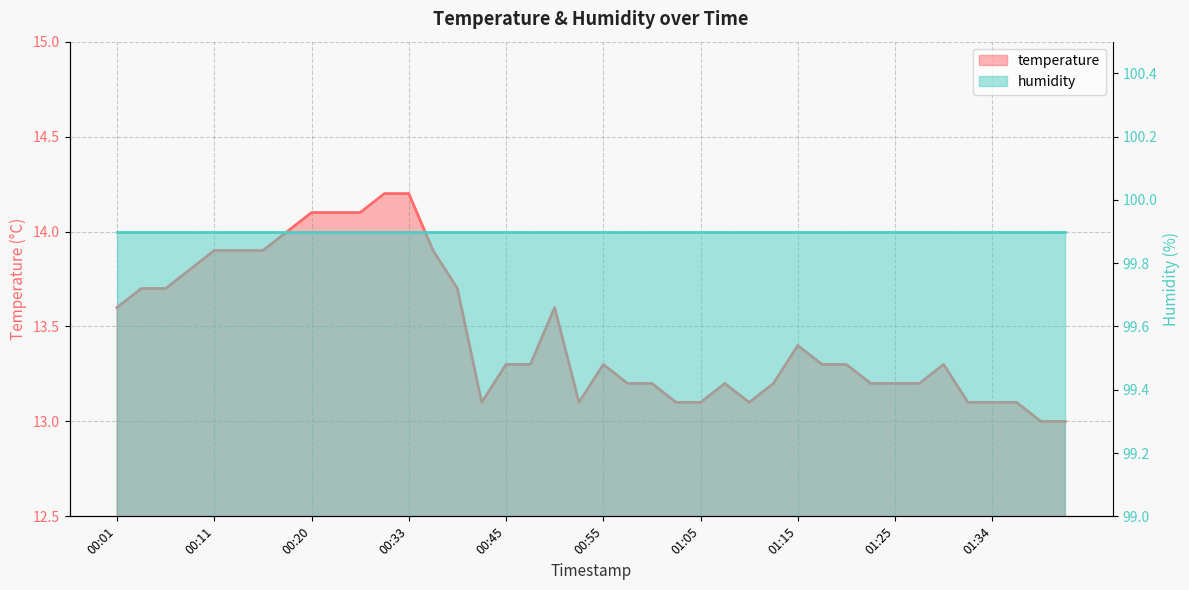

What is the sum of the values at 01:02 and 00:38?

26.8